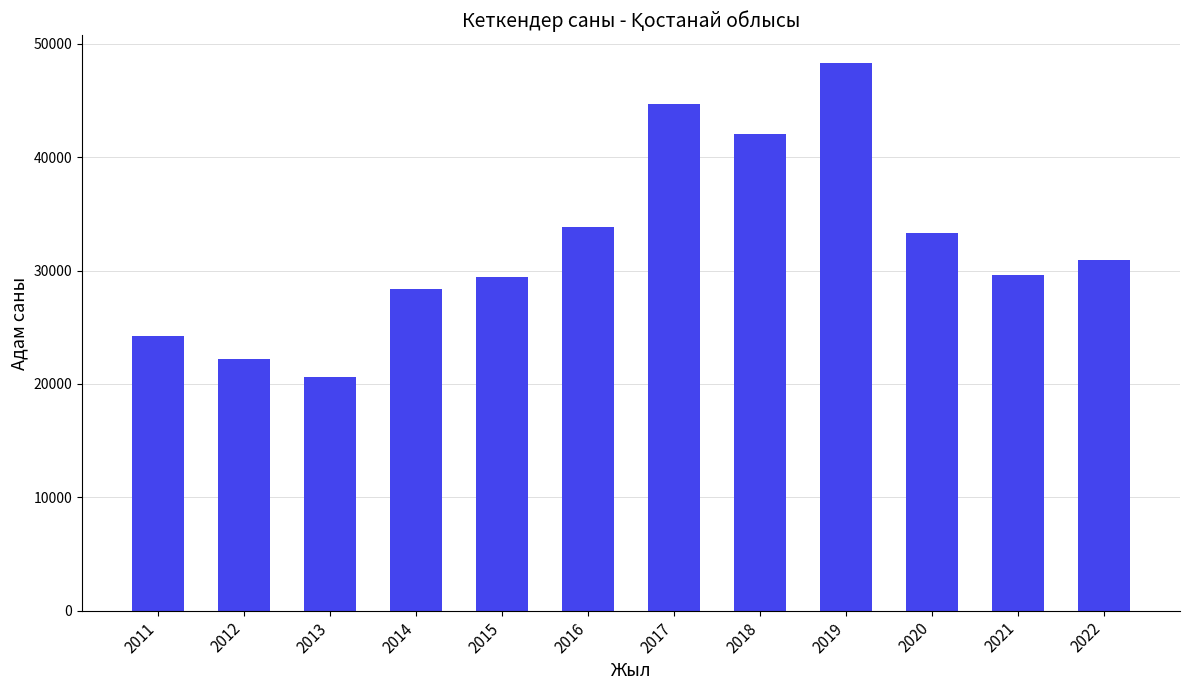

How many values are below 30959?

6